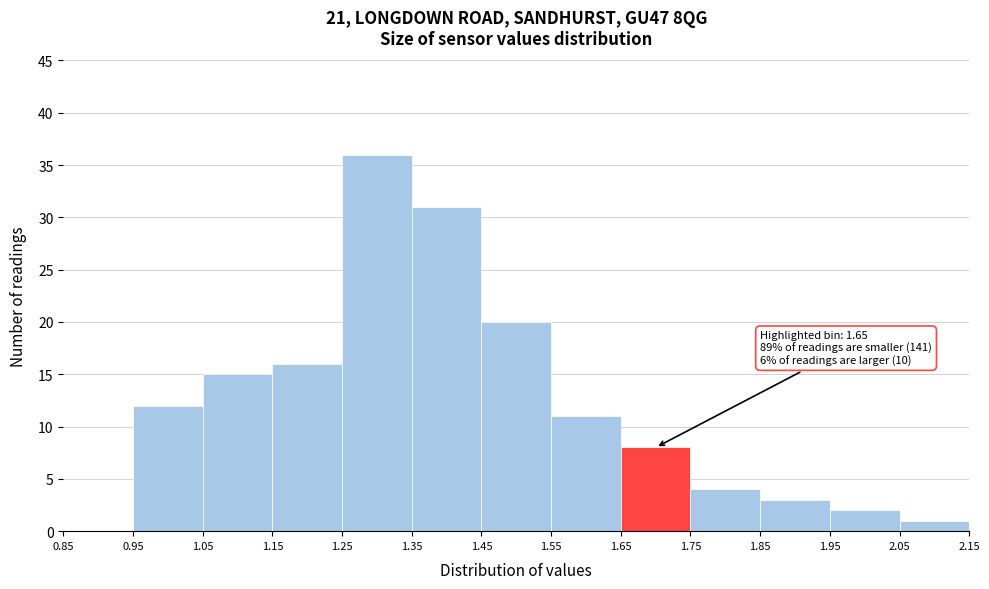

Which range on the x-axis has the tallest bar?

1.25 to 1.35